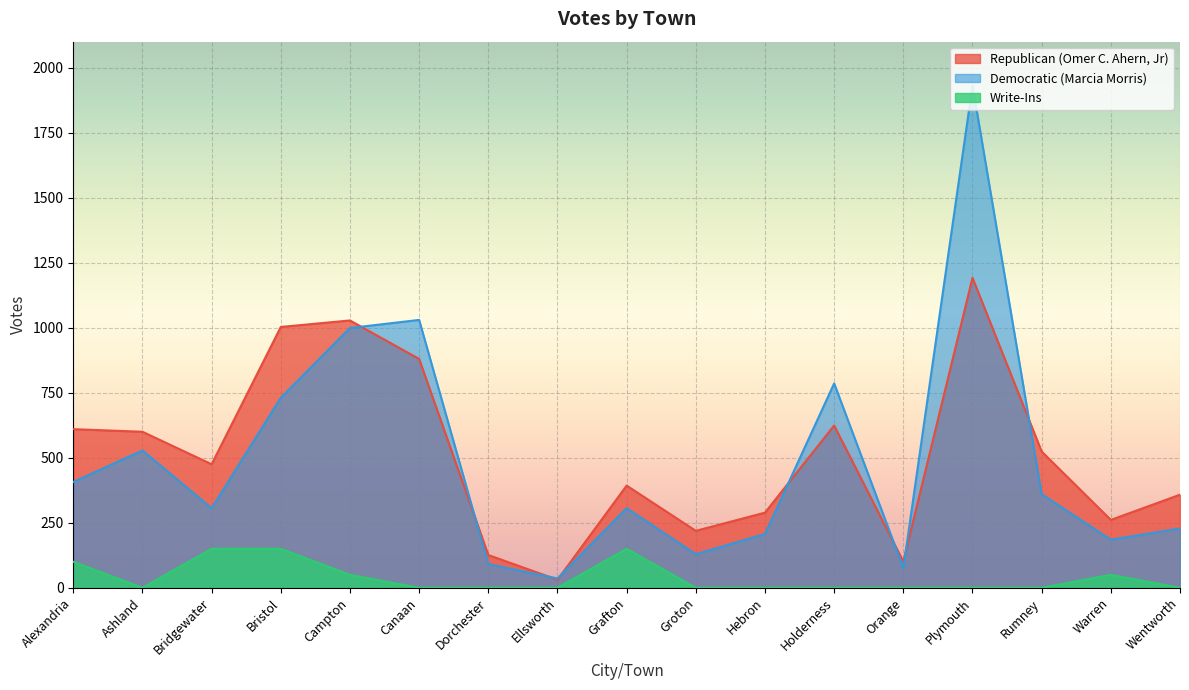

Where do Republican (Omer C. Ahern, Jr) and Democratic (Marcia Morris) first cross each other?

Campton and Canaan